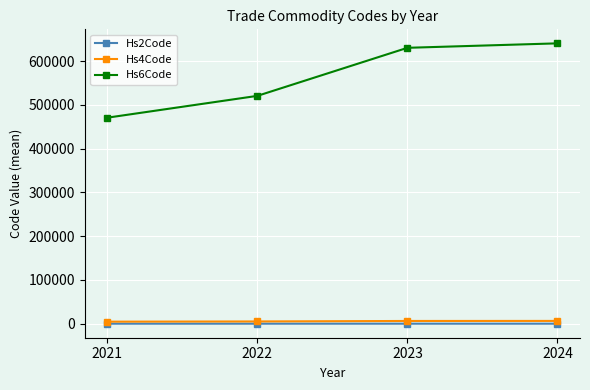

What is the value of the Hs6Code point at the 3rd from the left?

630220.0